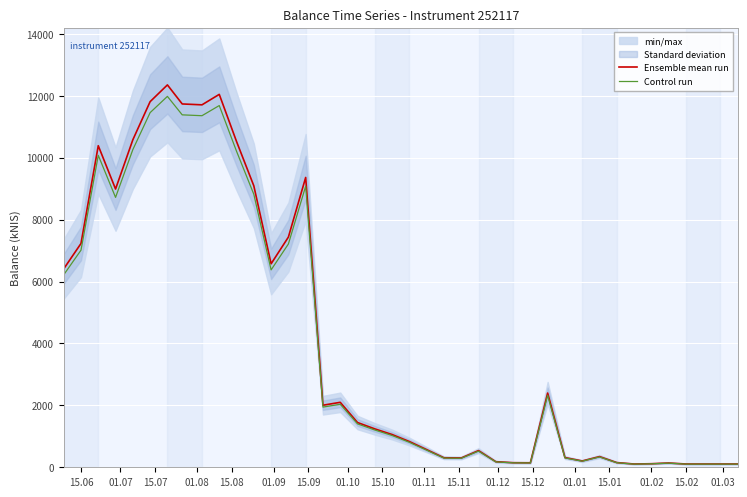

True or false: Ensemble mean run and Control run cross at least once.

False